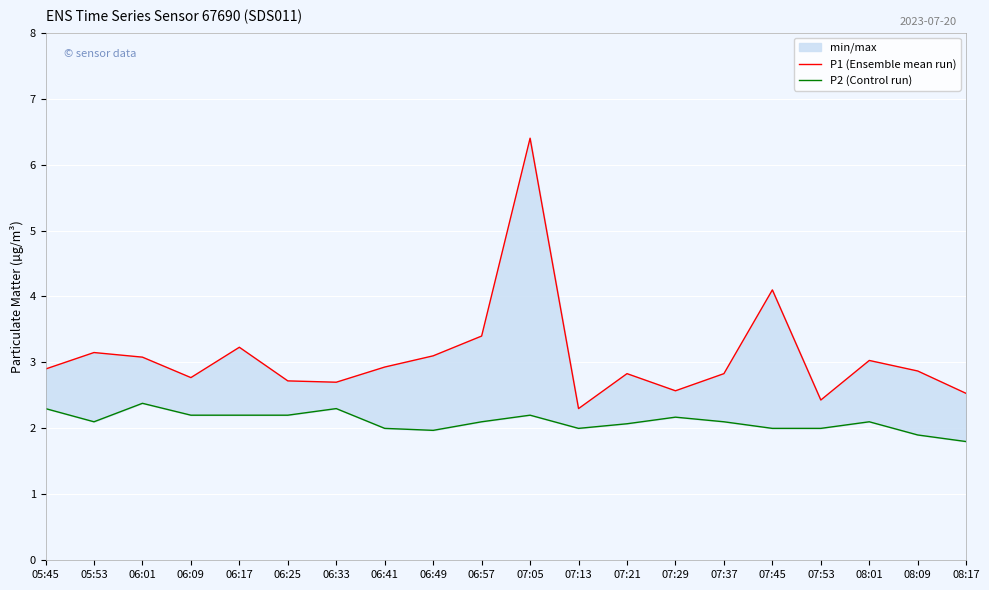

List the series in order of their overall mean, lowest first.

P2 (Control run), P1 (Ensemble mean run)